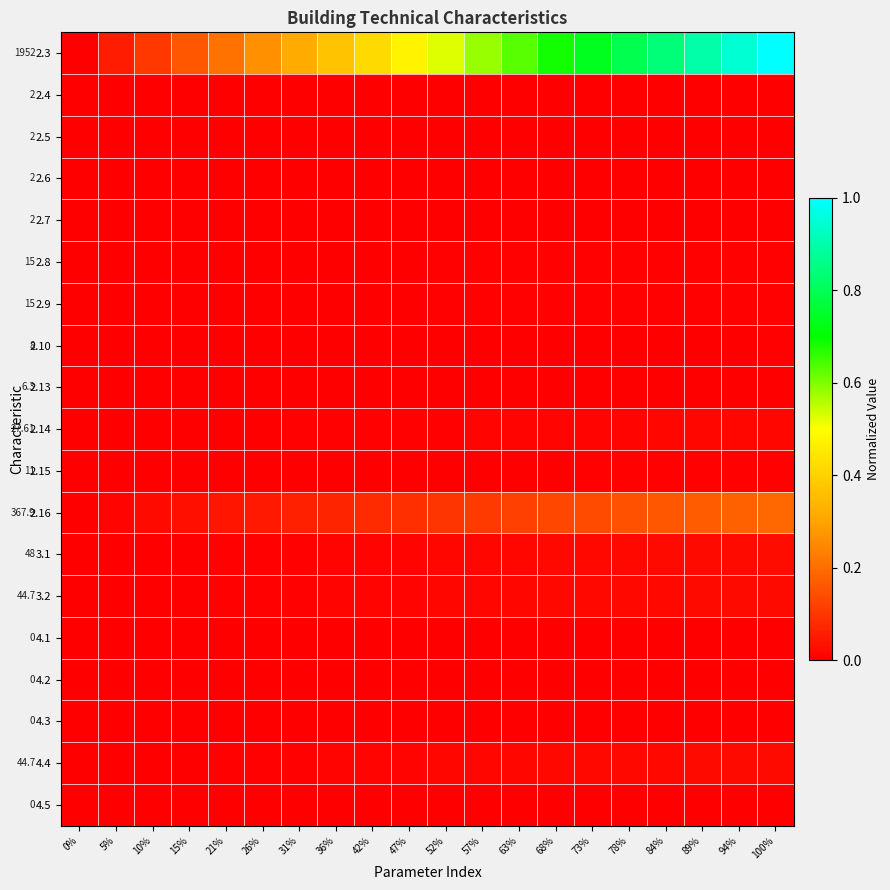

True or false: 2.15 has a value of 0.0 at 73%.

True